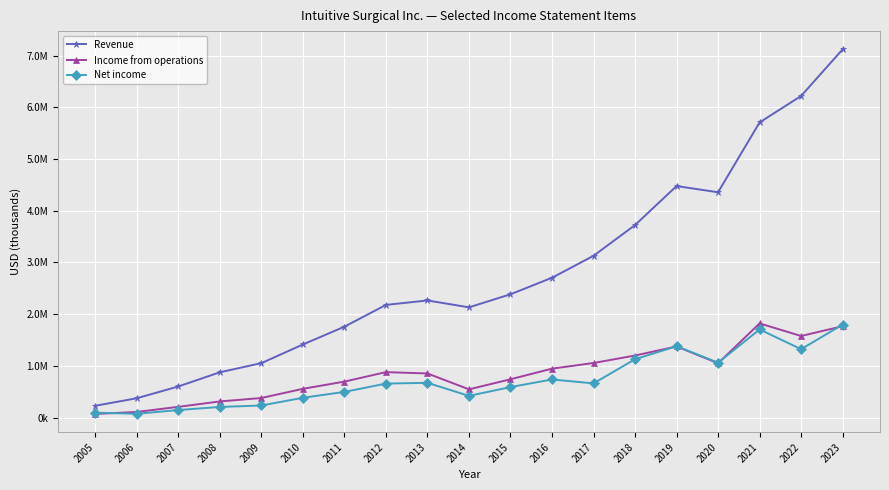

Does the chart have visible grid lines?

Yes